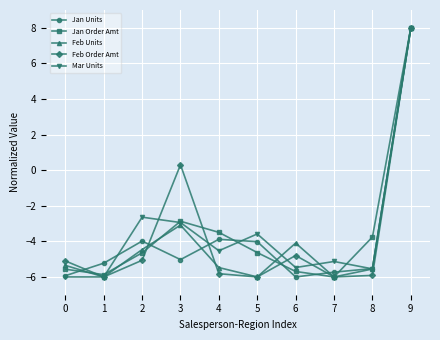

What is the maximum value for Jan Units?

8.0